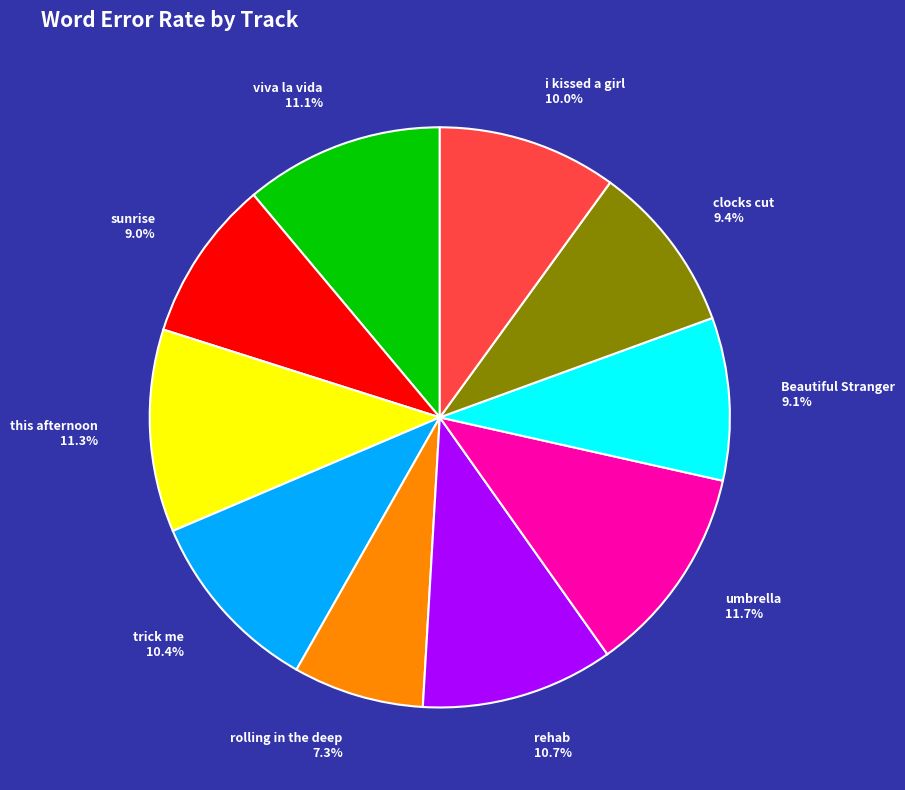

Is there a majority slice in this chart?

No